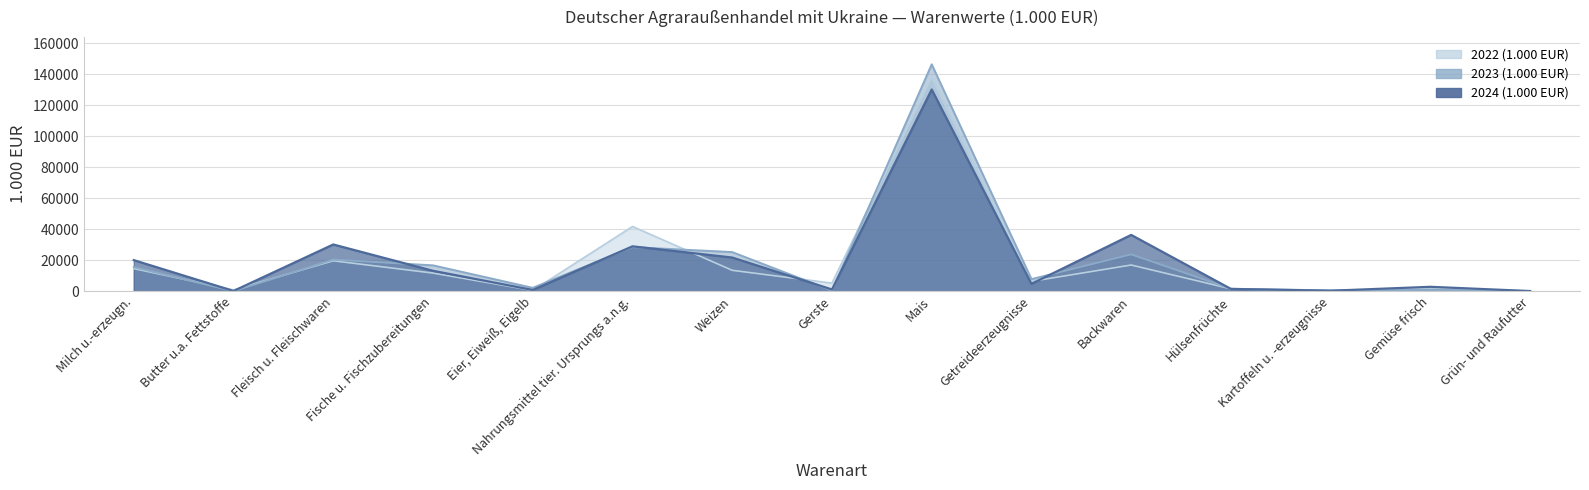

Which series has the largest total across all categories?

2024 (1.000 EUR)